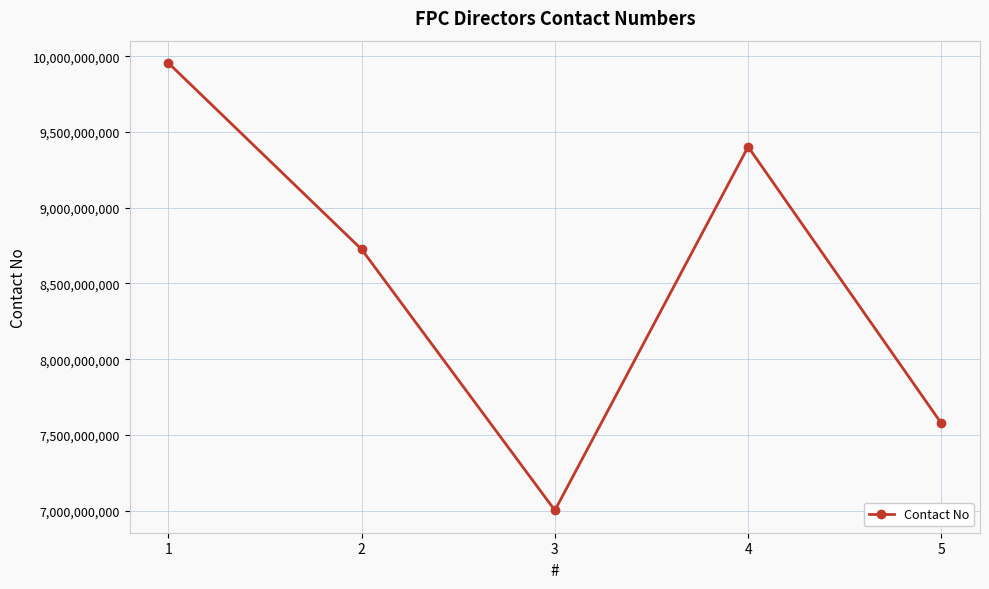

What is the sum of the values at 2 and 1?

18679397757